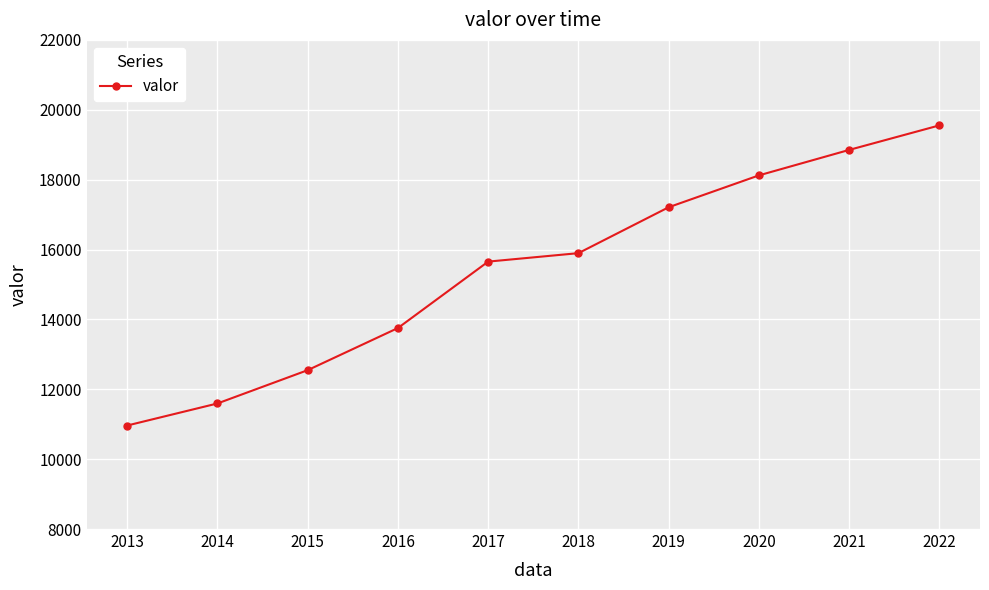

How many values are below 15896?

5